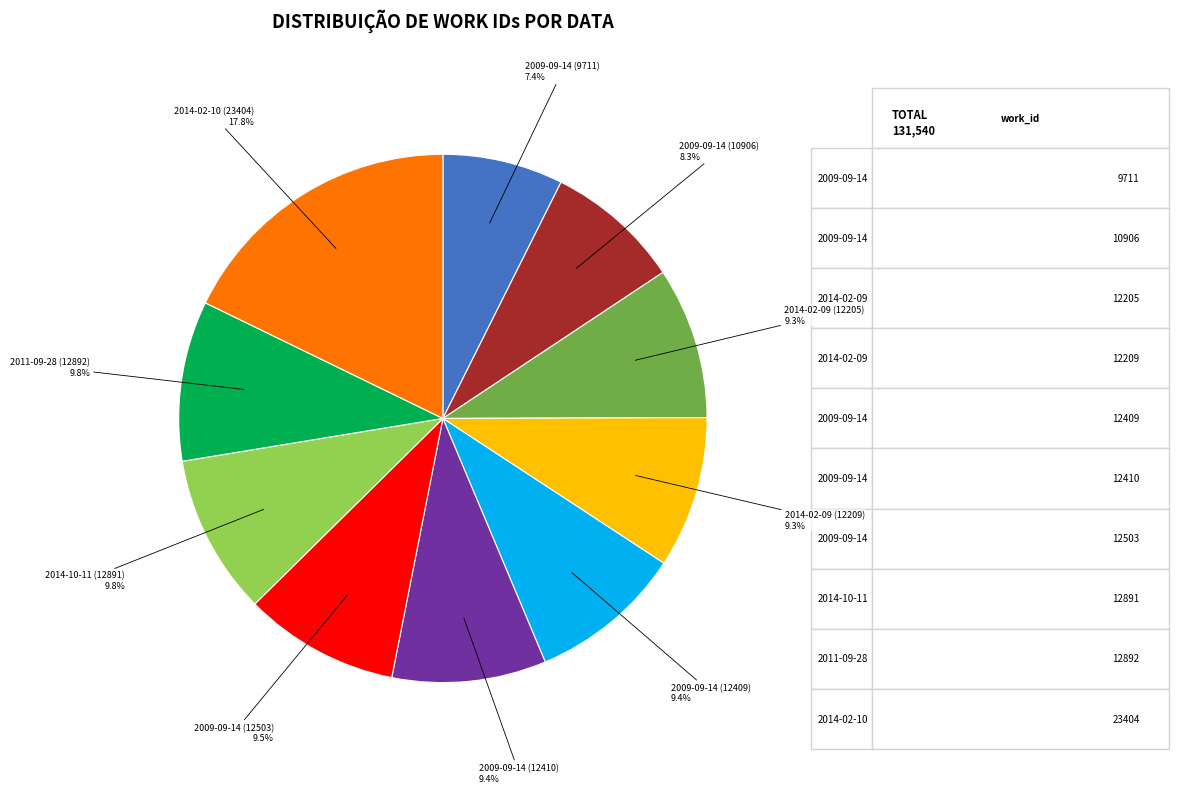

Does any single category account for the majority?

No